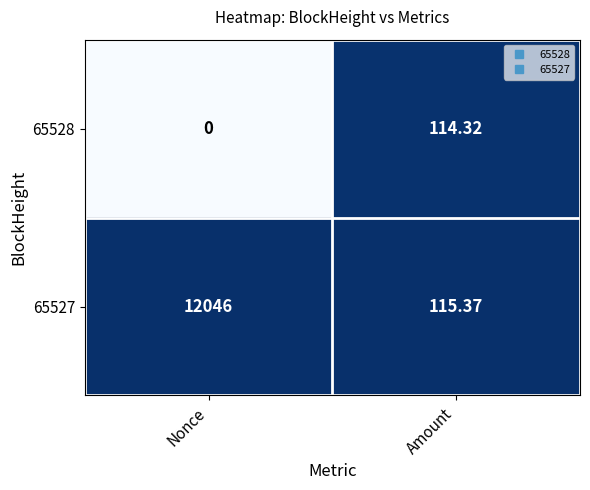

At which label does 65528 first exceed 114?

Amount